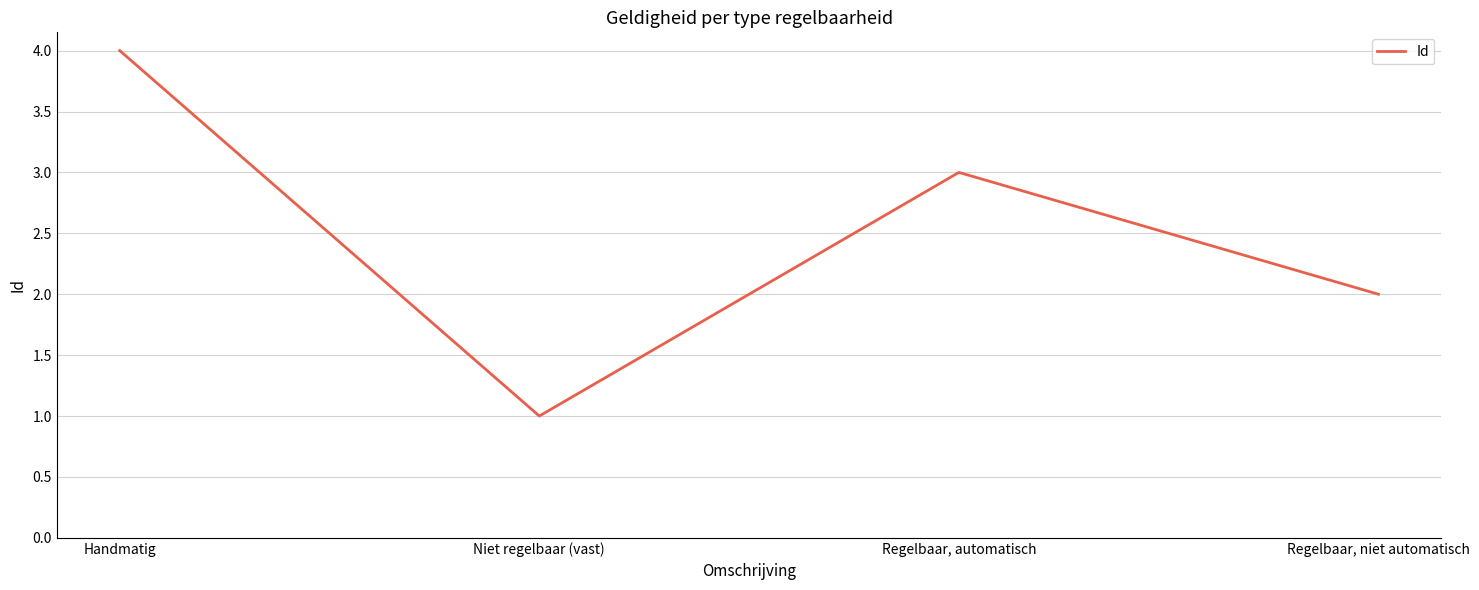

True or false: the data shows 2 at Regelbaar, automatisch.

False